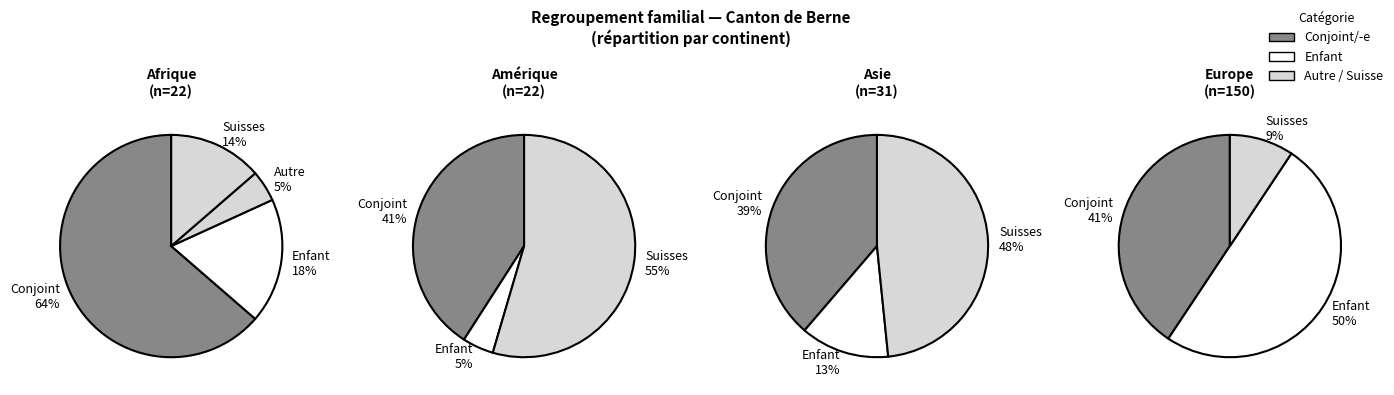

What is the ratio of the value at Asie to the value at Afrique?

1.4